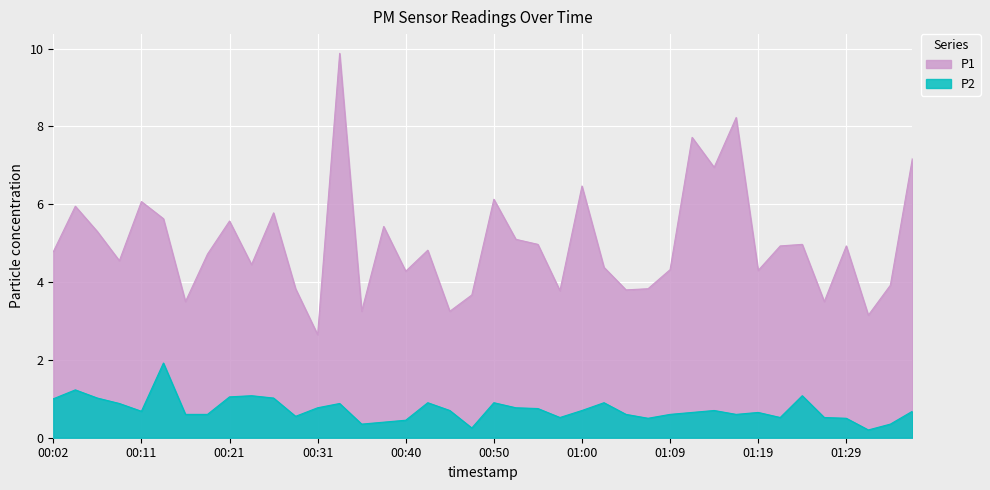

What is the difference between the P1 values at 00:52 and 01:19?

0.8